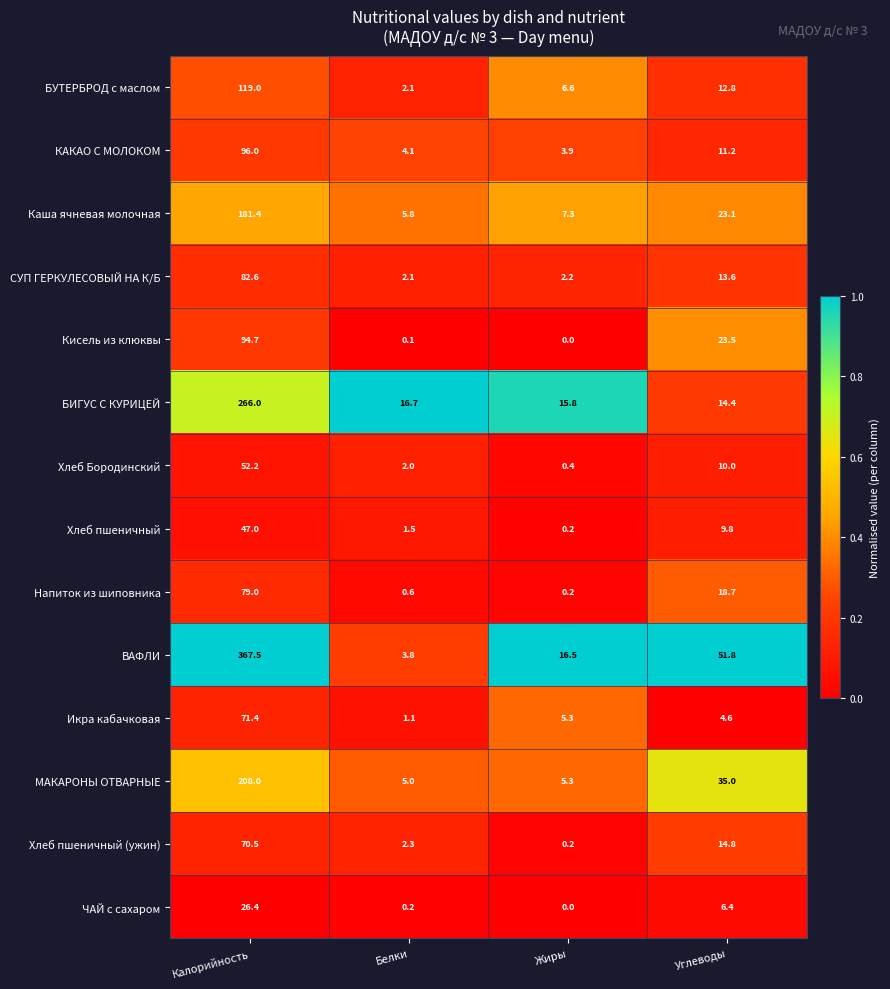

What is the maximum value for БУТЕРБРОД с маслом?

119.0